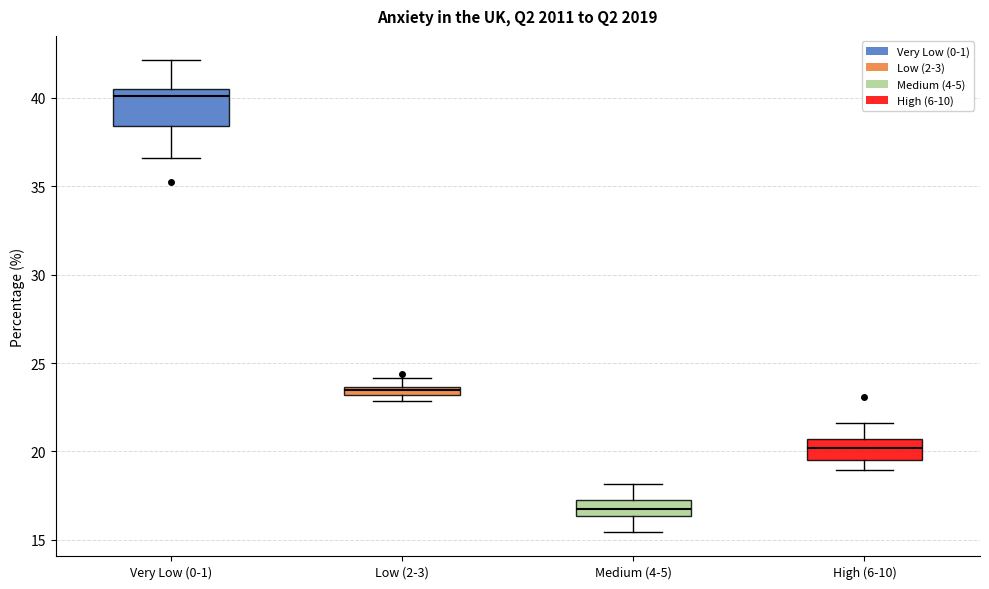

Which box's median line is the highest?

Very Low (0-1)